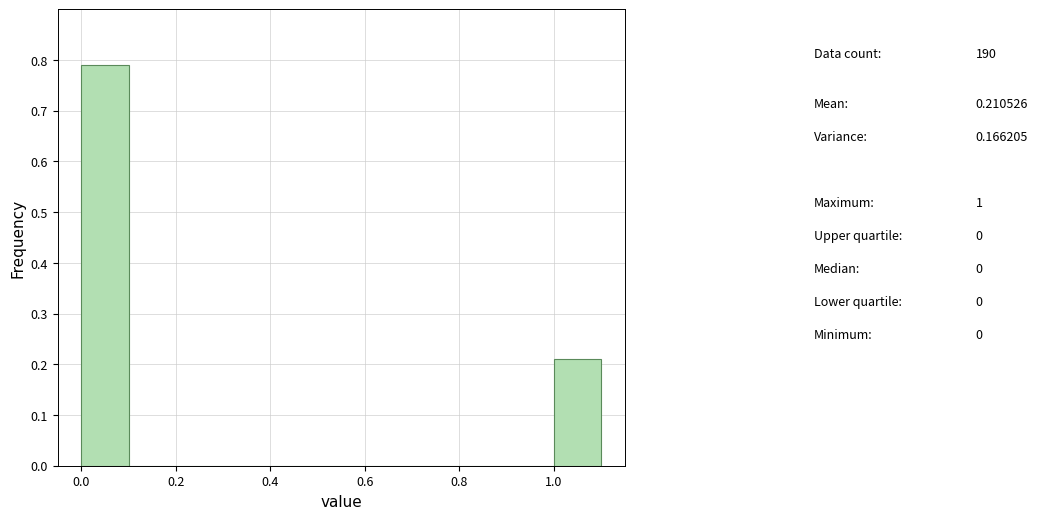

Which range on the x-axis has the tallest bar?

0.0 to 0.1